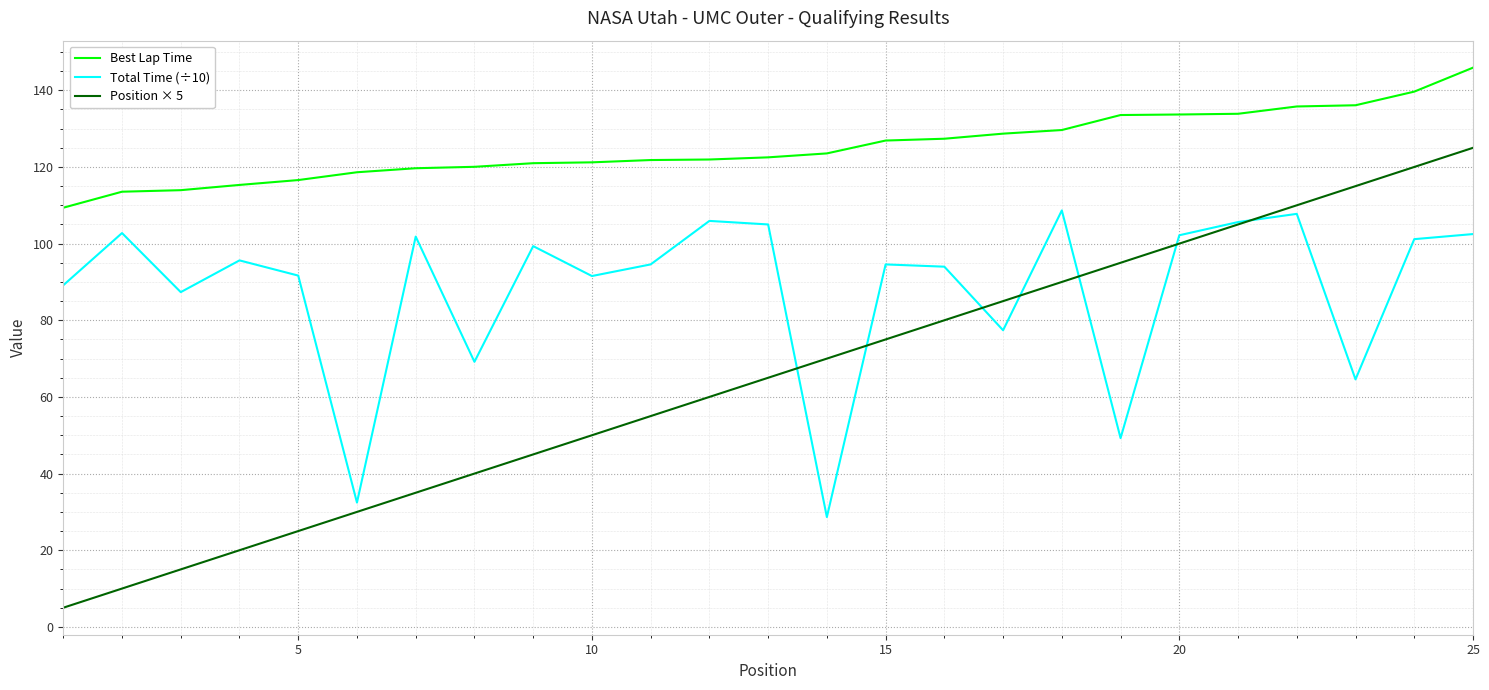

Which series has the largest total across all categories?

Best Lap Time